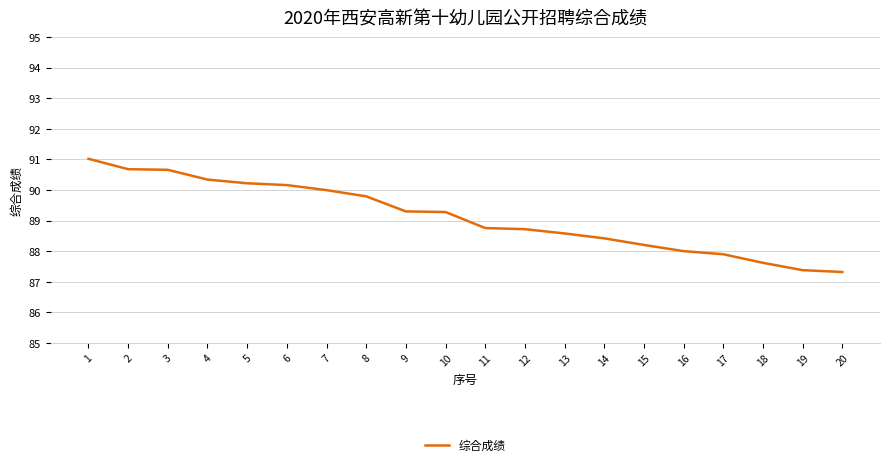

What is the smallest value displayed?

87.3